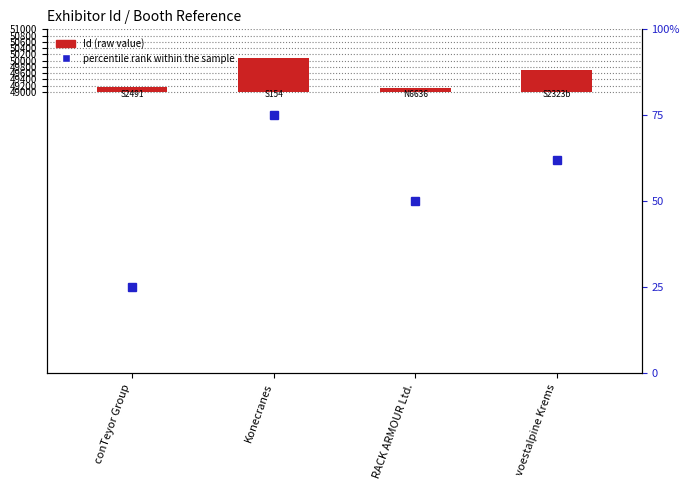

At which category does the chart reach its minimum across all series?

RACK ARMOUR Ltd.